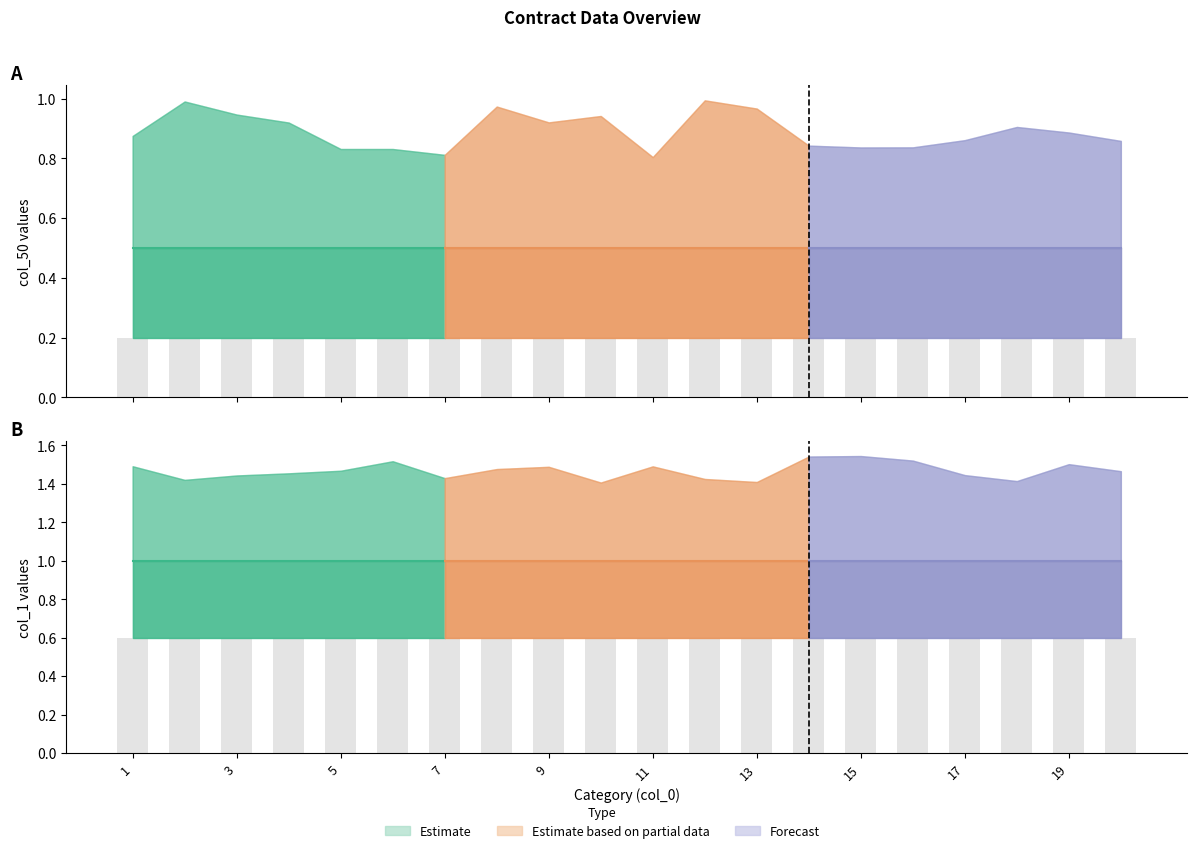

Does the chart contain any negative values?

No